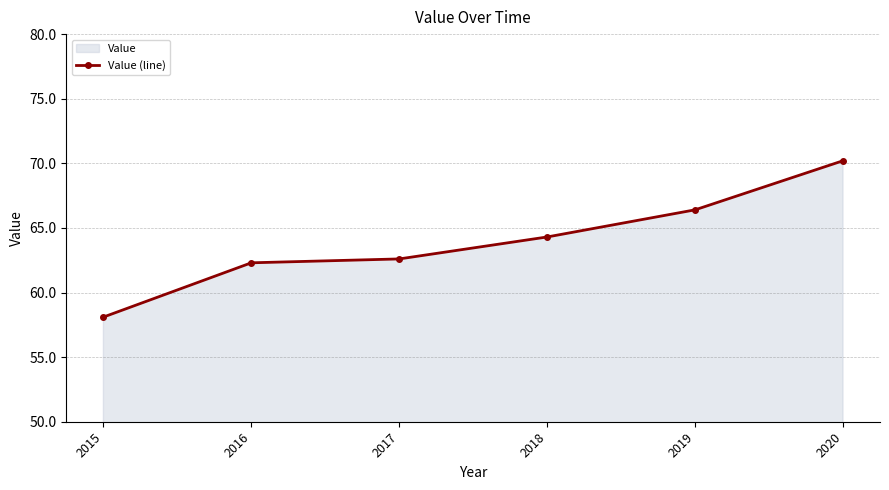

What is the value of the 4th point from the left?

64.3